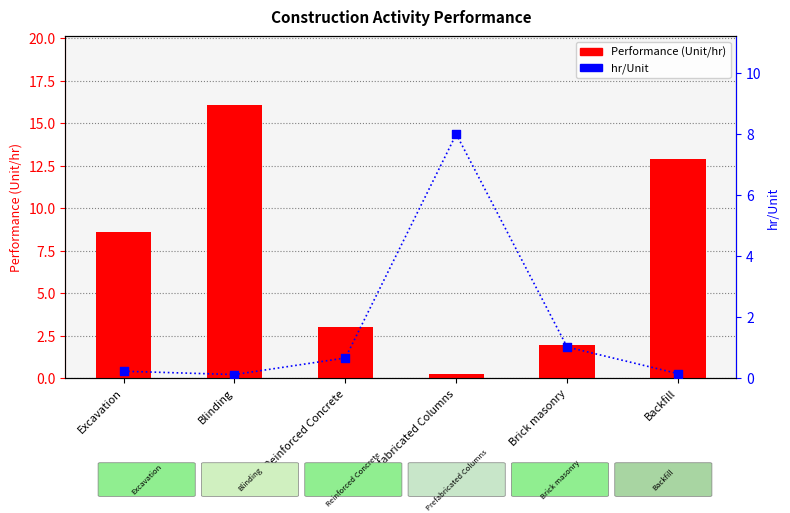

Which series reaches the minimum Y coordinate?

hr/Unit